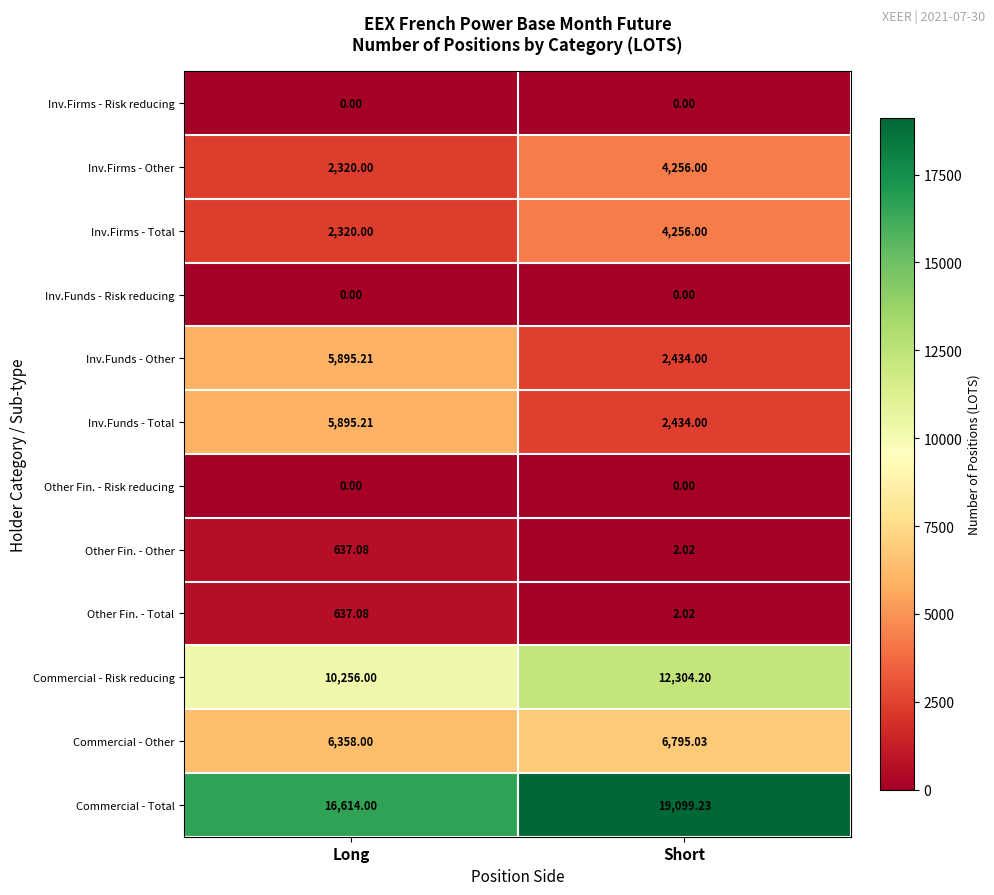

List the labels in order of Inv.Funds - Total value, smallest first.

Short, Long